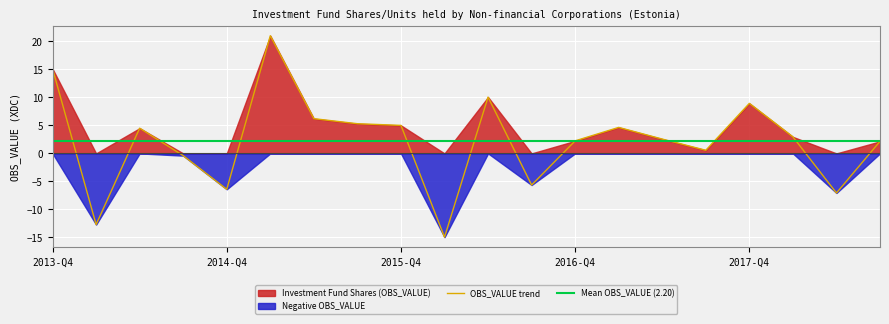

Reading right to left, list all the values displayed in this chart.

Investment Fund Shares (OBS_VALUE): 2.1	-7.1	3.0	8.9	0.6	2.6	4.6	2.2	-5.6	10.1	-14.9	5.0	5.3	6.2	21.0	-6.4	-0.4	4.5	-12.7	15.1
Positive Values: 2.1	0.0	3.0	8.9	0.6	2.6	4.6	2.2	0.0	10.1	0.0	5.0	5.3	6.2	21.0	0.0	0.0	4.5	0.0	15.1
Negative Values: 0.0	-7.1	0.0	0.0	0.0	0.0	0.0	0.0	-5.6	0.0	-14.9	0.0	0.0	0.0	0.0	-6.4	-0.4	0.0	-12.7	0.0